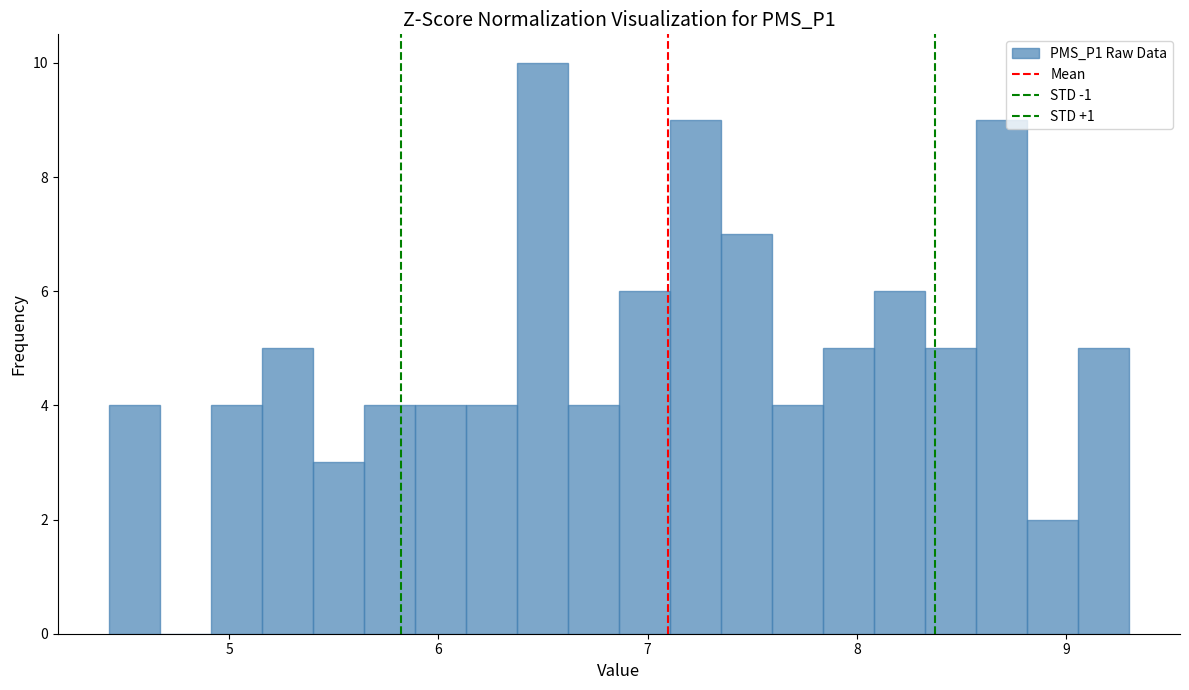

Read against the x-axis, roughly where is the centre of the tallest bar?

6.5